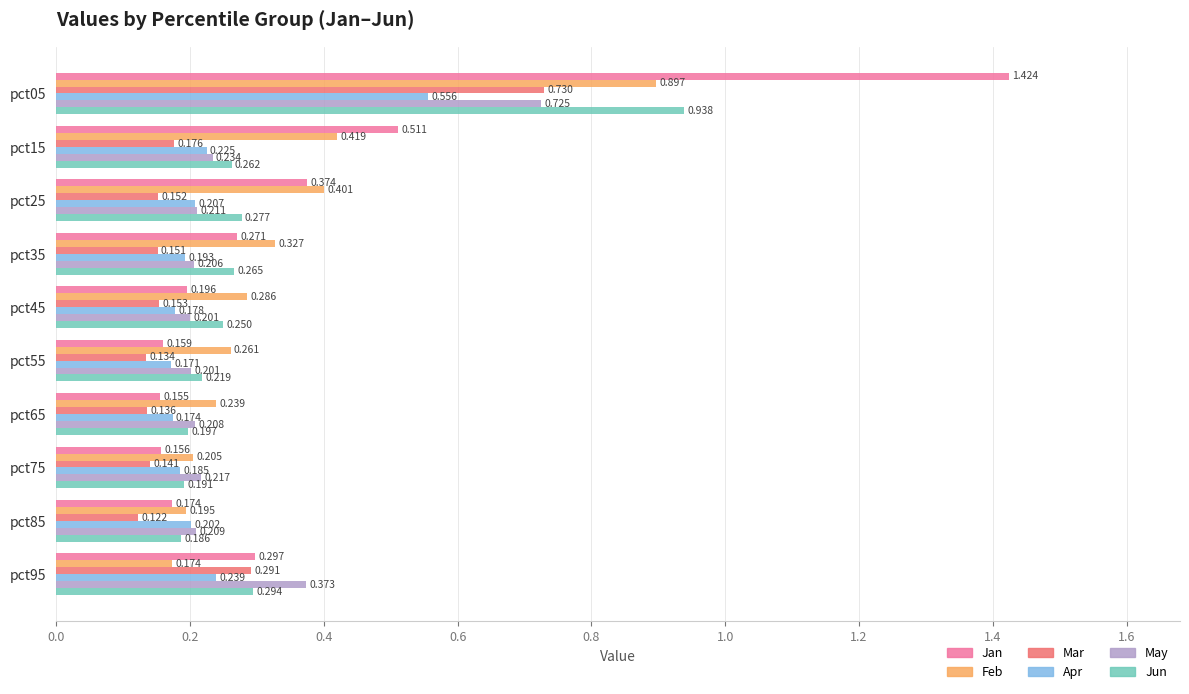

Which series changed the most between pct55 and pct95?

May